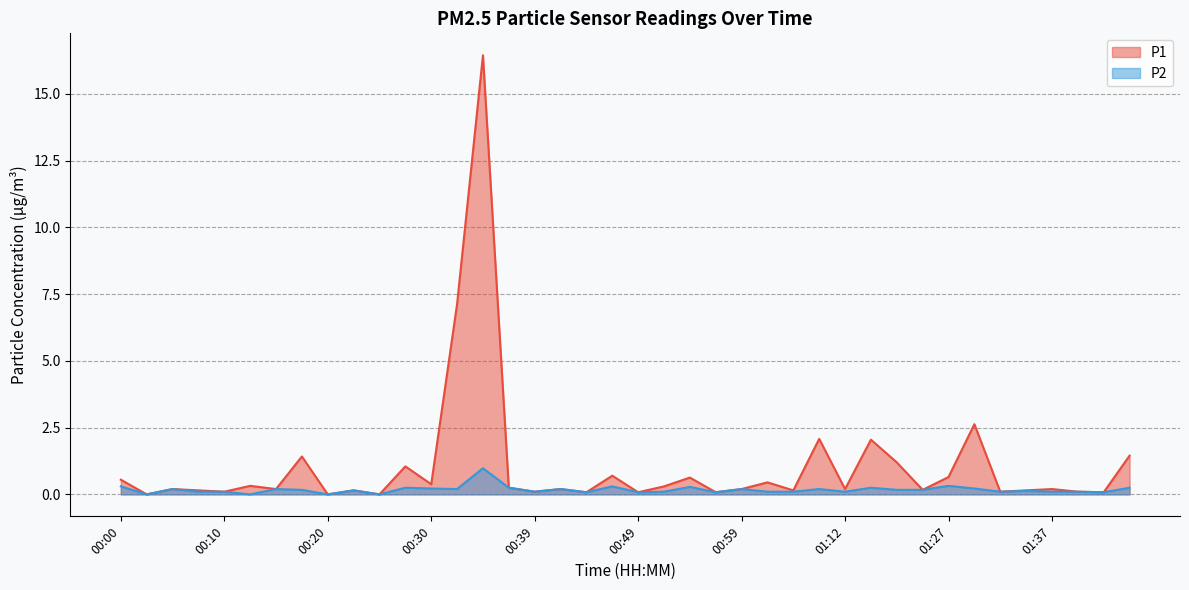

Reading right to left, what are all the values shown in this chart?

P1: 01:45=1.4	01:42=0.1	01:40=0.1	01:37=0.2	01:35=0.1	01:33=0.1	01:30=2.6	01:27=0.7	01:20=0.2	01:17=1.2	01:15=2.0	01:12=0.2	01:09=2.1	01:04=0.1	01:01=0.5	00:59=0.2	00:56=0.1	00:54=0.6	00:51=0.3	00:49=0.1	00:47=0.7	00:44=0.1	00:42=0.2	00:39=0.1	00:37=0.2	00:34=16.4	00:32=7.1	00:30=0.4	00:27=1.1	00:25=0.0	00:22=0.1	00:20=0.0	00:17=1.4	00:15=0.2	00:13=0.3	00:10=0.1	00:08=0.1	00:05=0.2	00:03=0.0	00:00=0.6
P2: 01:45=0.2	01:42=0.1	01:40=0.1	01:37=0.1	01:35=0.1	01:33=0.1	01:30=0.2	01:27=0.3	01:20=0.2	01:17=0.2	01:15=0.2	01:12=0.1	01:09=0.2	01:04=0.1	01:01=0.1	00:59=0.2	00:56=0.1	00:54=0.3	00:51=0.1	00:49=0.1	00:47=0.3	00:44=0.1	00:42=0.2	00:39=0.1	00:37=0.2	00:34=1.0	00:32=0.2	00:30=0.2	00:27=0.2	00:25=0.0	00:22=0.1	00:20=0.0	00:17=0.2	00:15=0.2	00:13=0.0	00:10=0.1	00:08=0.1	00:05=0.2	00:03=0.0	00:00=0.3